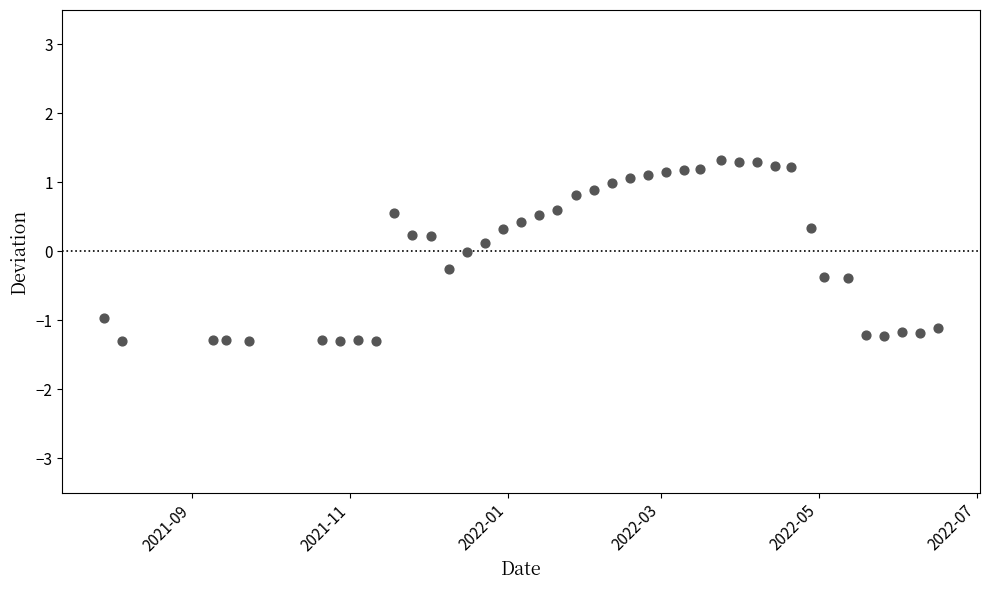

What is the range of Y values (max minus min)?

2.6